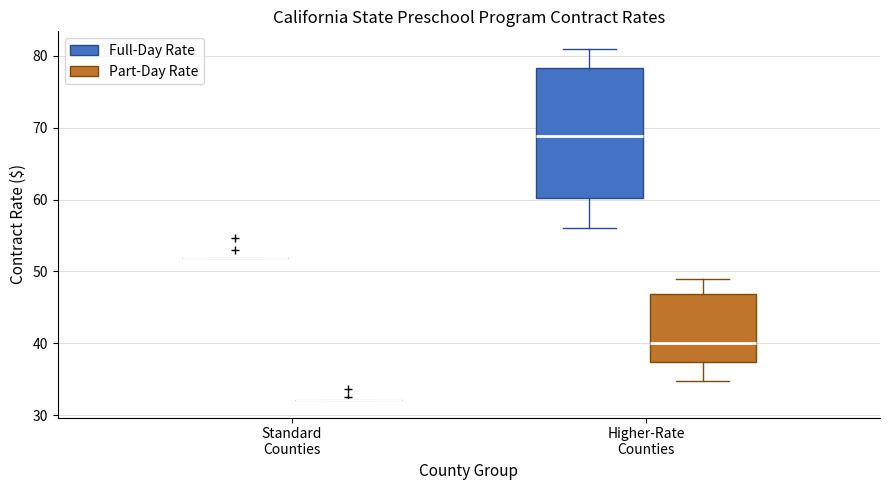

Which box is the tallest, from its lower edge to its upper edge?

Higher-Rate Counties (Full-Day Rate)